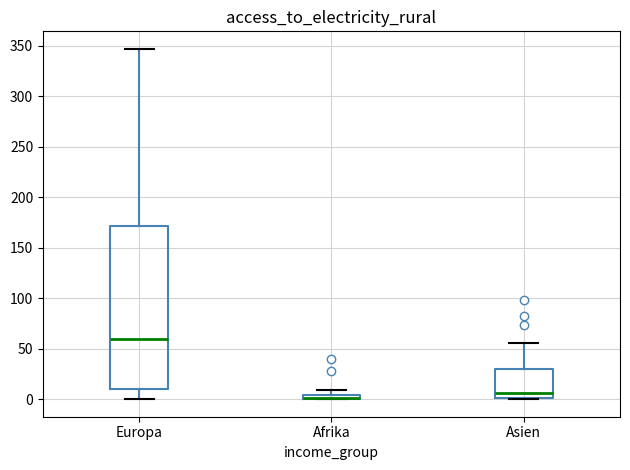

Where is the lower edge of the box for Afrika on the y-axis? The values are not printed on the chart, so give them approximately, as read against the axis.

0